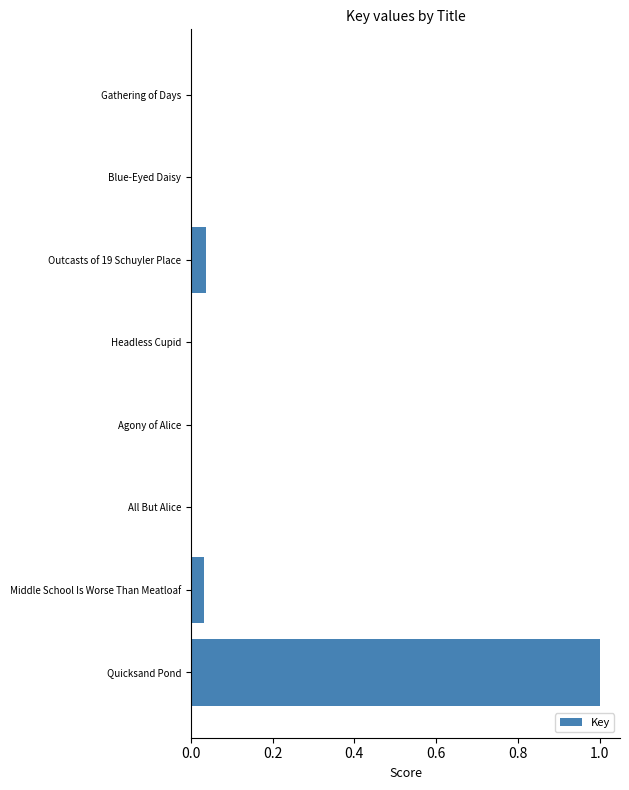

The value at Quicksand Pond is 1.0. True or false?

True